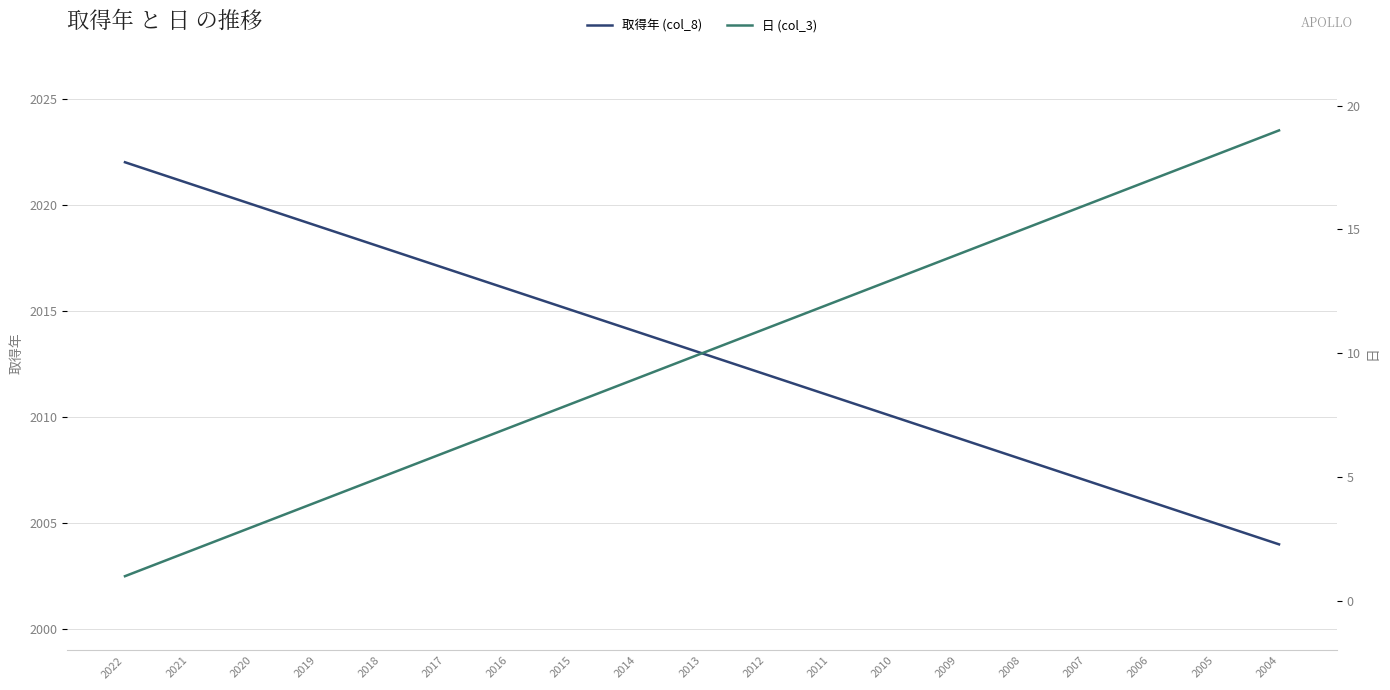

What is the minimum value shown in the chart?

1